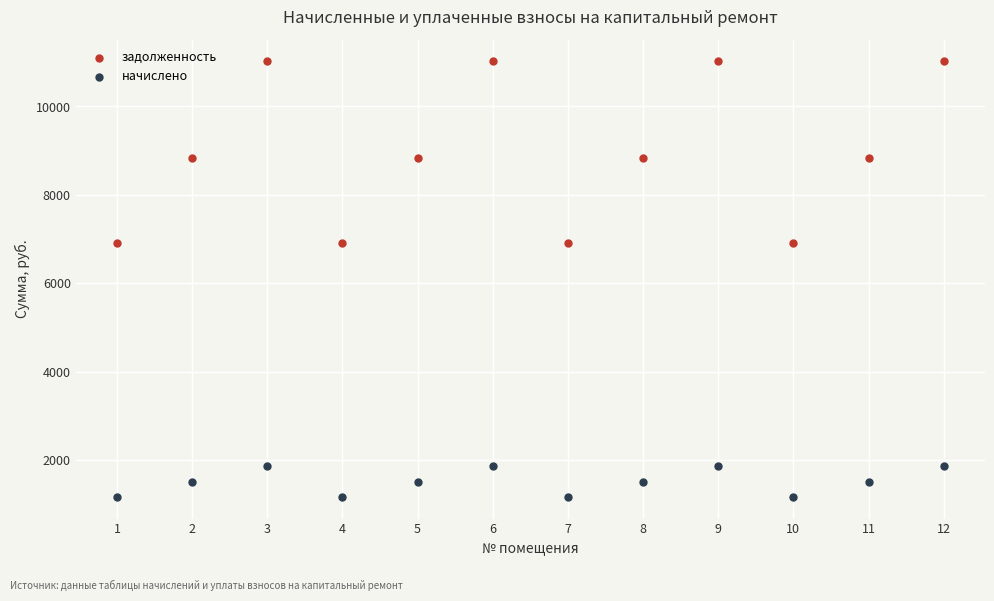

Across all data points, what is the range of X values (max minus min)?

11.0